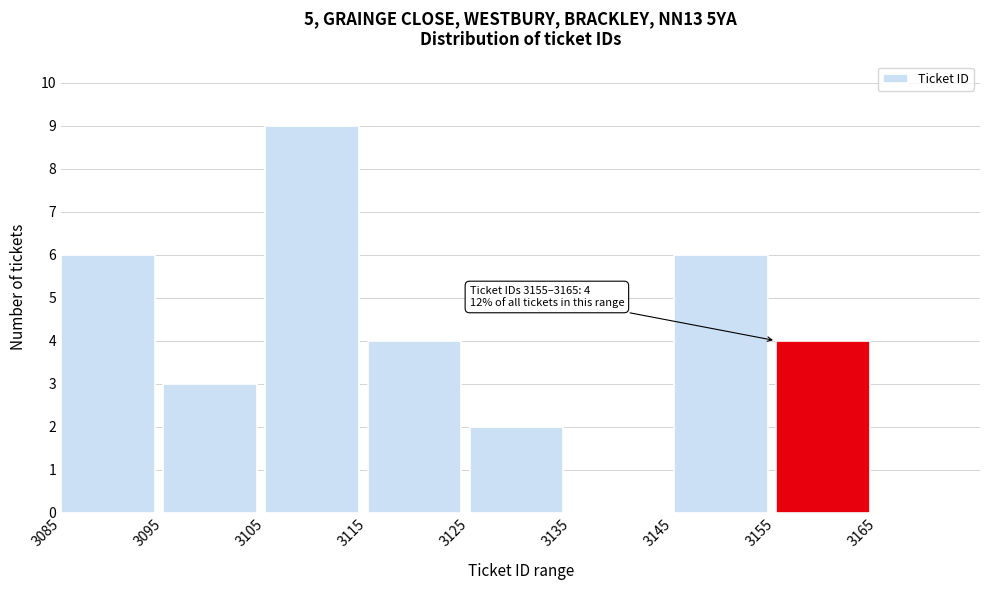

Over which range of the x-axis is the bar tallest?

3105 to 3115